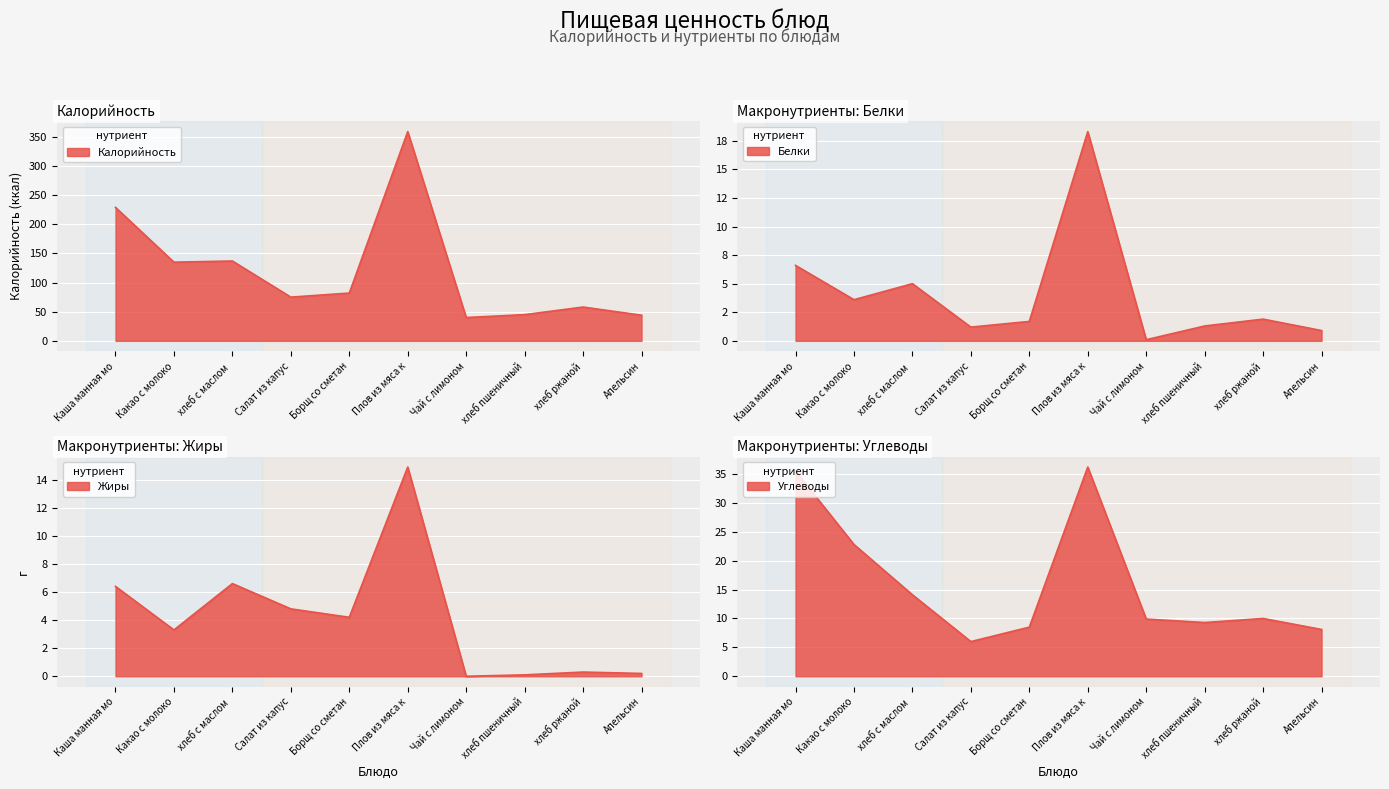

At which label does Калорийность first exceed 82?

Каша манная мо